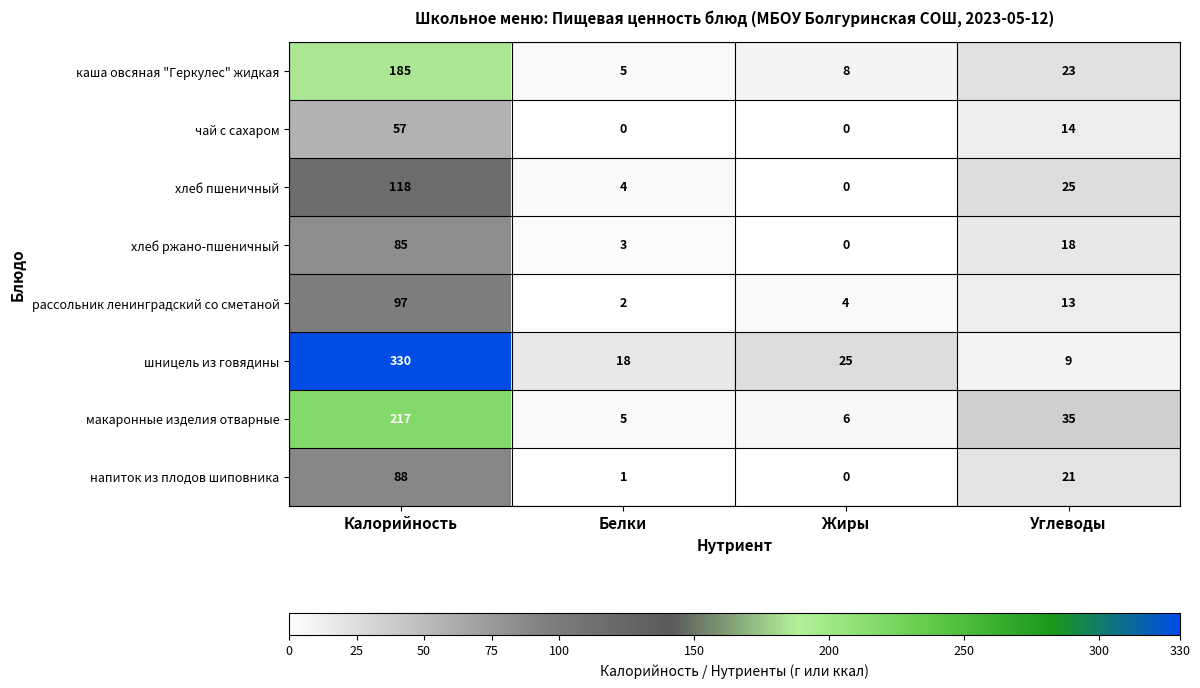

How many data points does each series have?

4